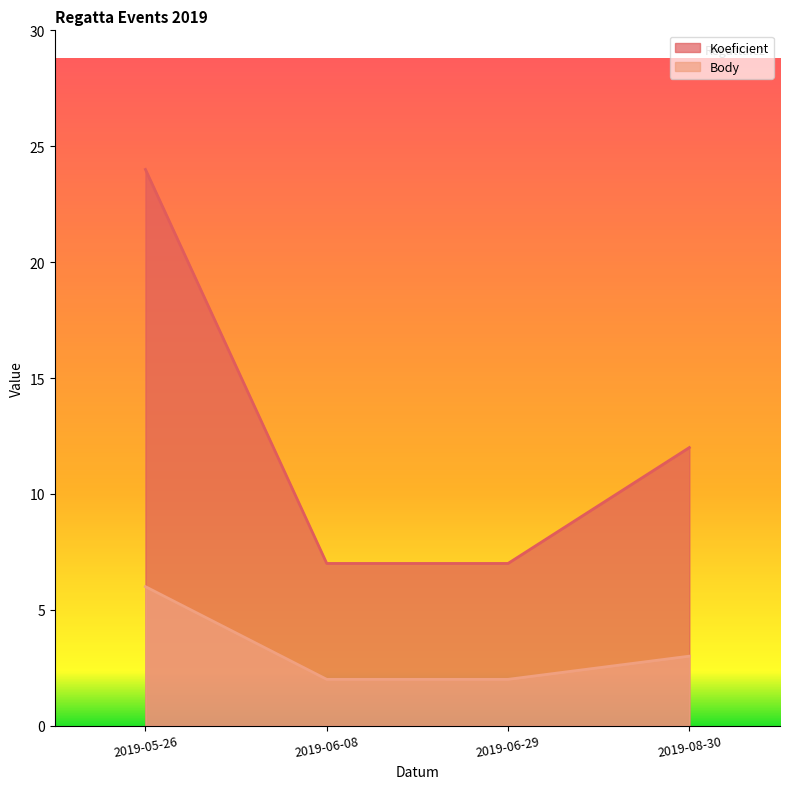

Count the Body values in the range 2 to 6.

4